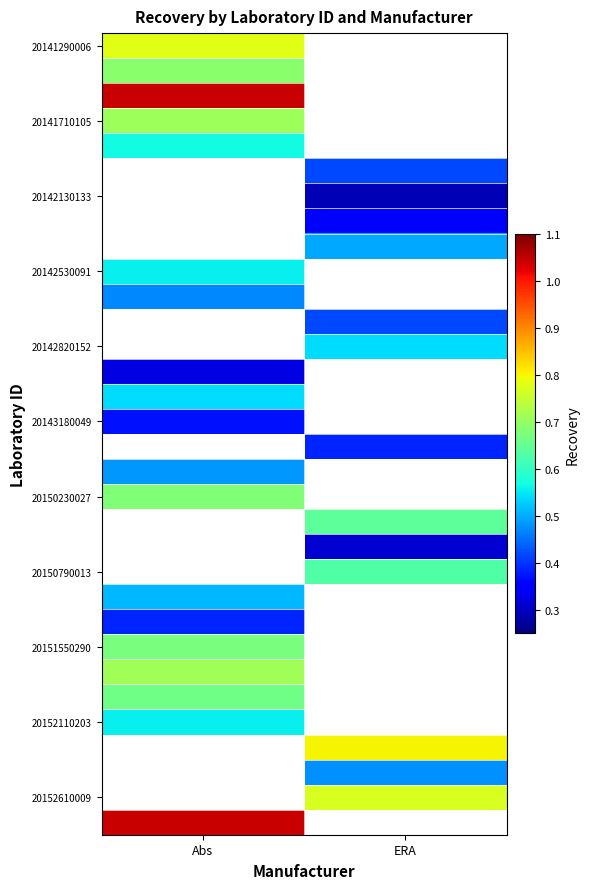

What is the minimum value shown in the chart?

0.3